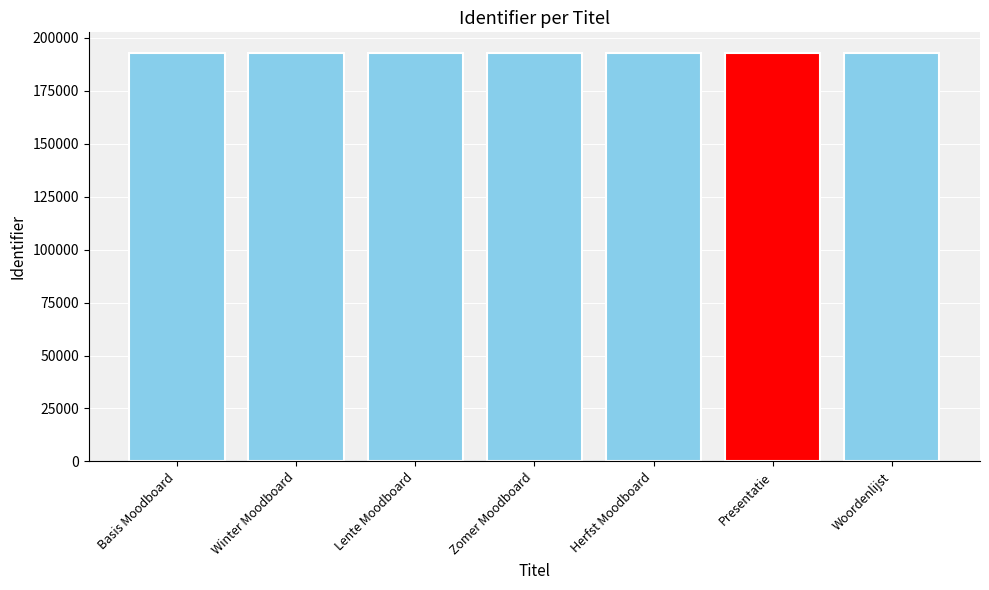

What is the minimum value shown in the chart?

192910